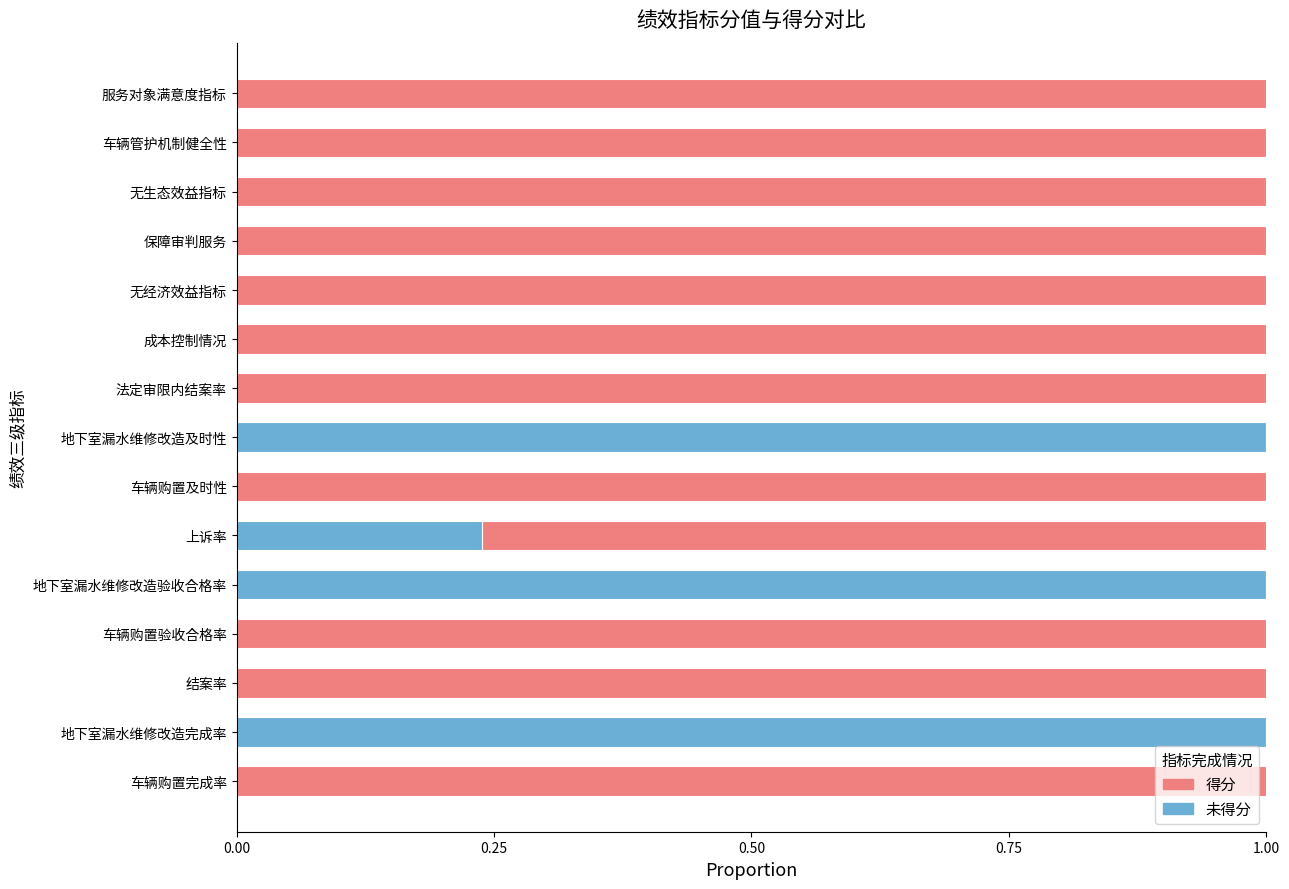

What is the total value across all series at 地下室漏水维修改造及时性?

1.0